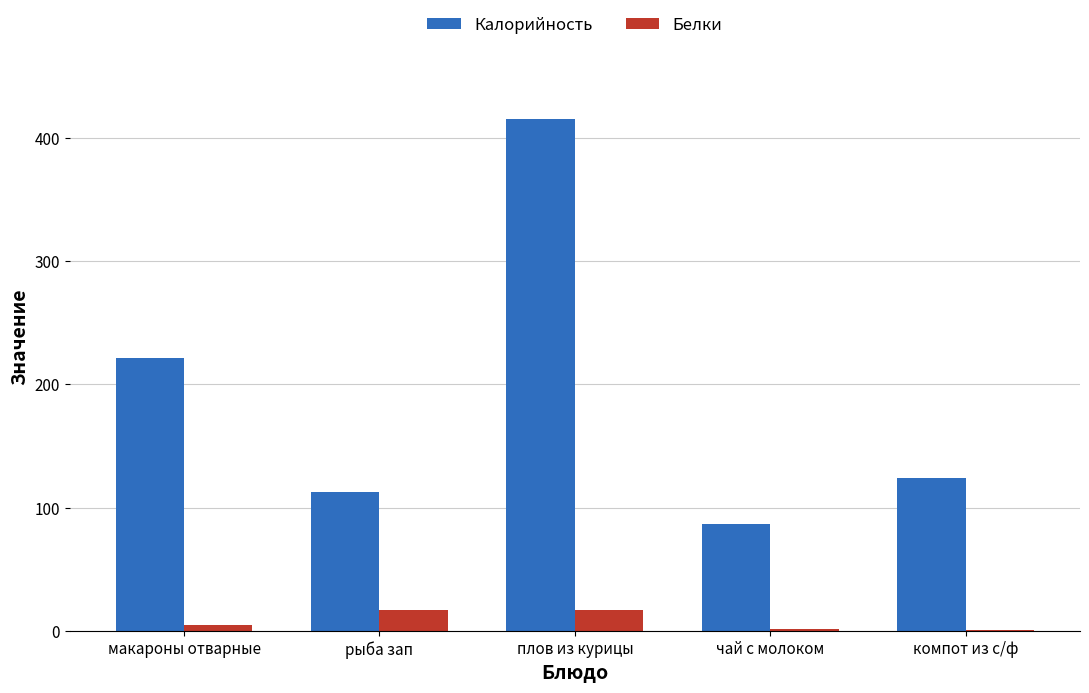

At which category is the sum across all series the highest?

плов из курицы